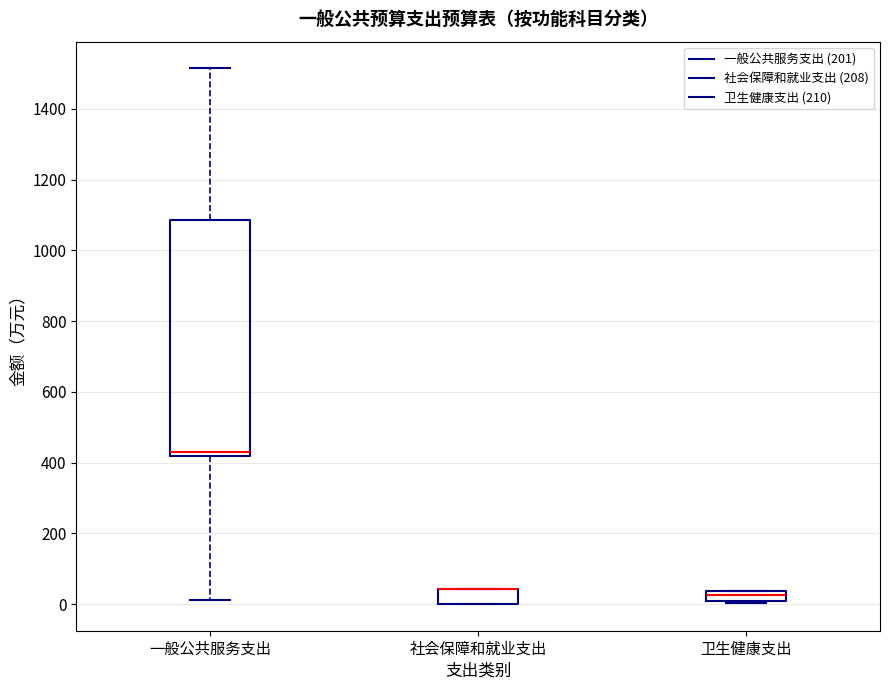

Where is the lower edge of the box for 社会保障和就业支出 on the y-axis? The values are not printed on the chart, so give them approximately, as read against the axis.

0